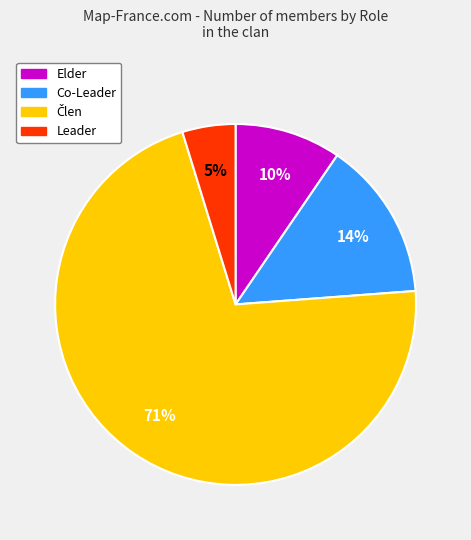

To the nearest percent, what portion does Elder represent?

10%